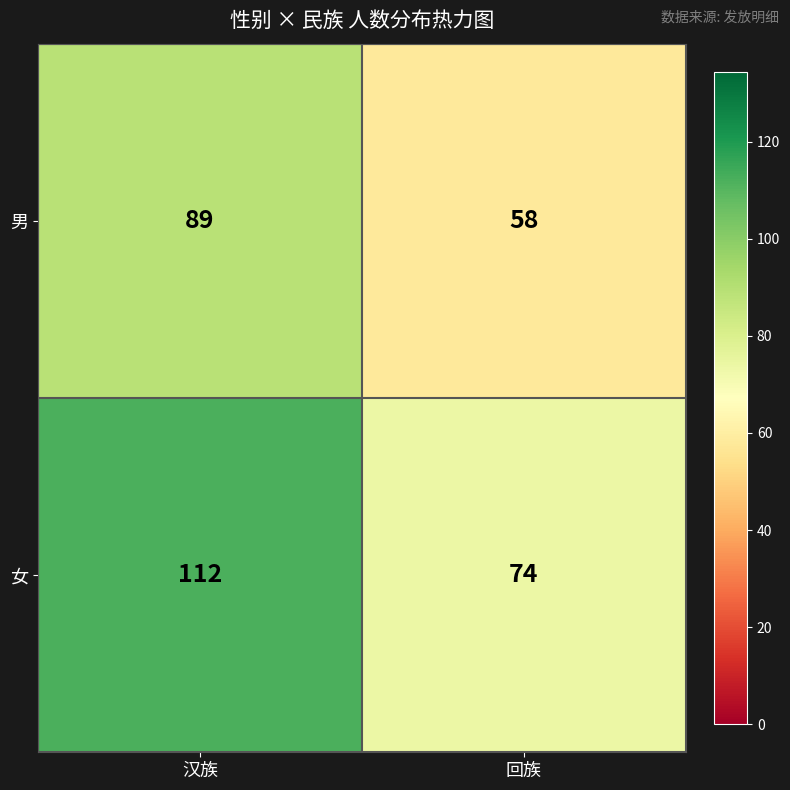

Rank the series by their maximum value, from lowest to highest.

男, 女